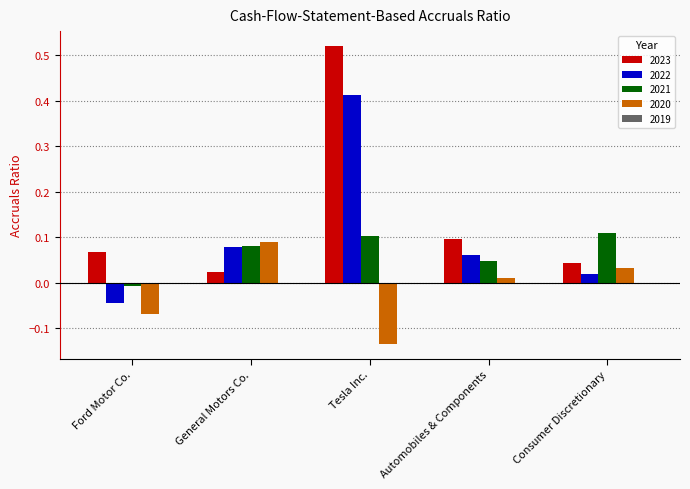

Which category has the lowest value across all series?

Tesla Inc.